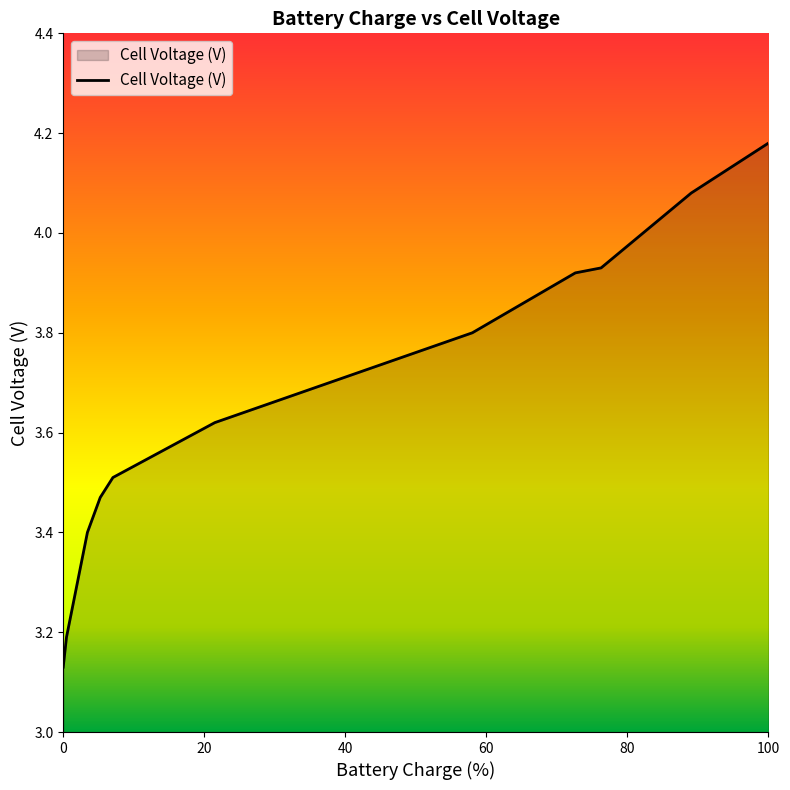

What is the difference between the maximum and minimum values?

1.0